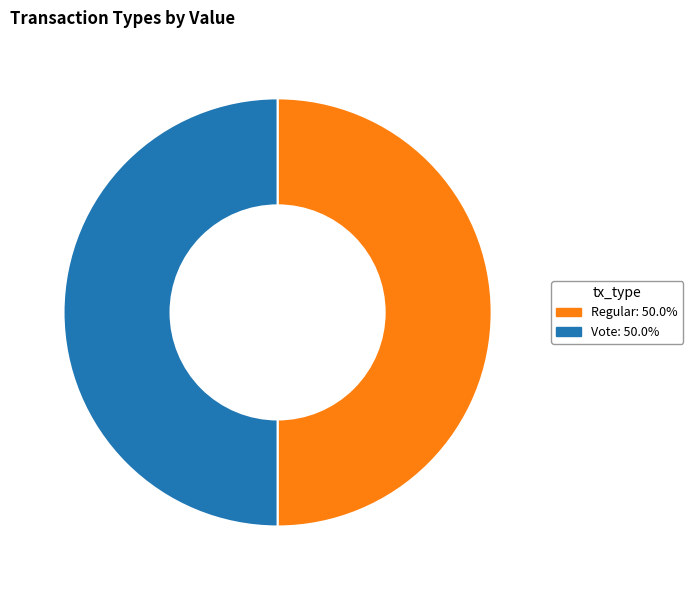

Approximately how many times larger is the value at Vote compared to Regular?

1.0